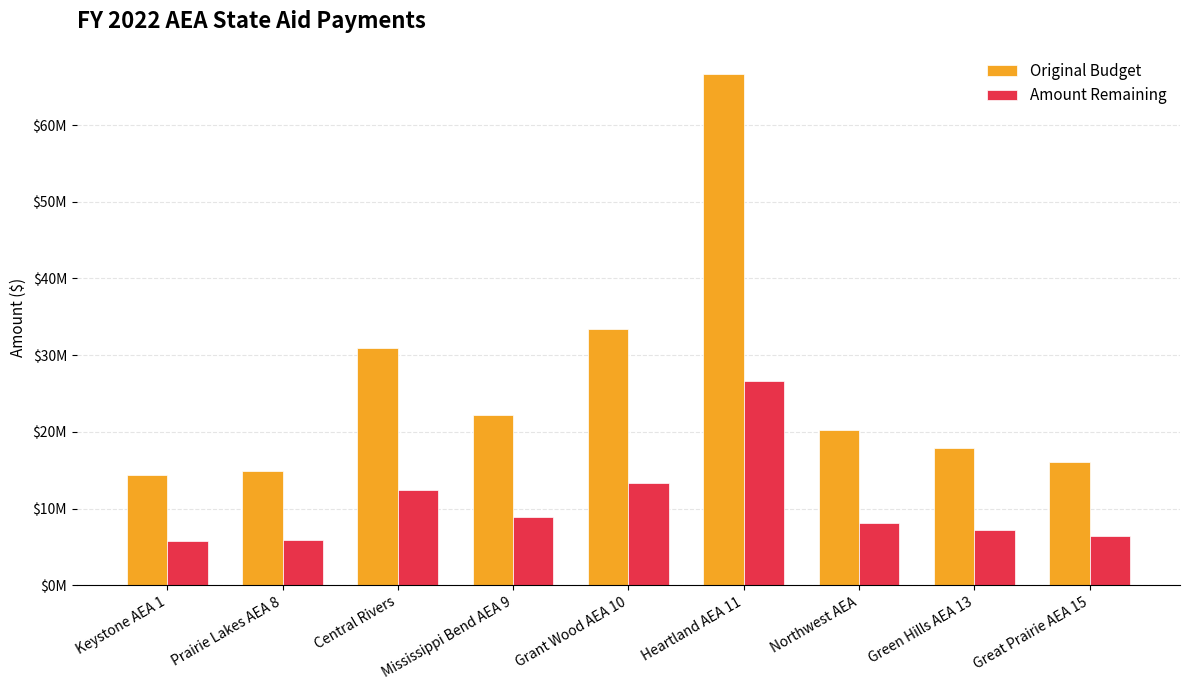

At how many categories does at least one series exceed 48346395?

1